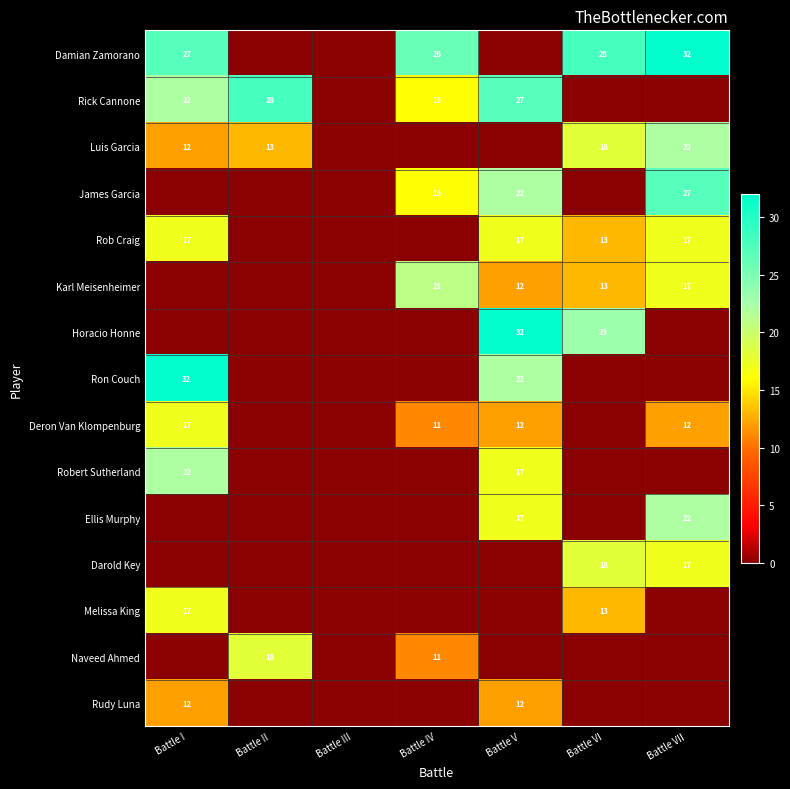

Is the value of Horacio Honne at Battle V greater than the value of Rick Cannone at Battle IV?

Yes